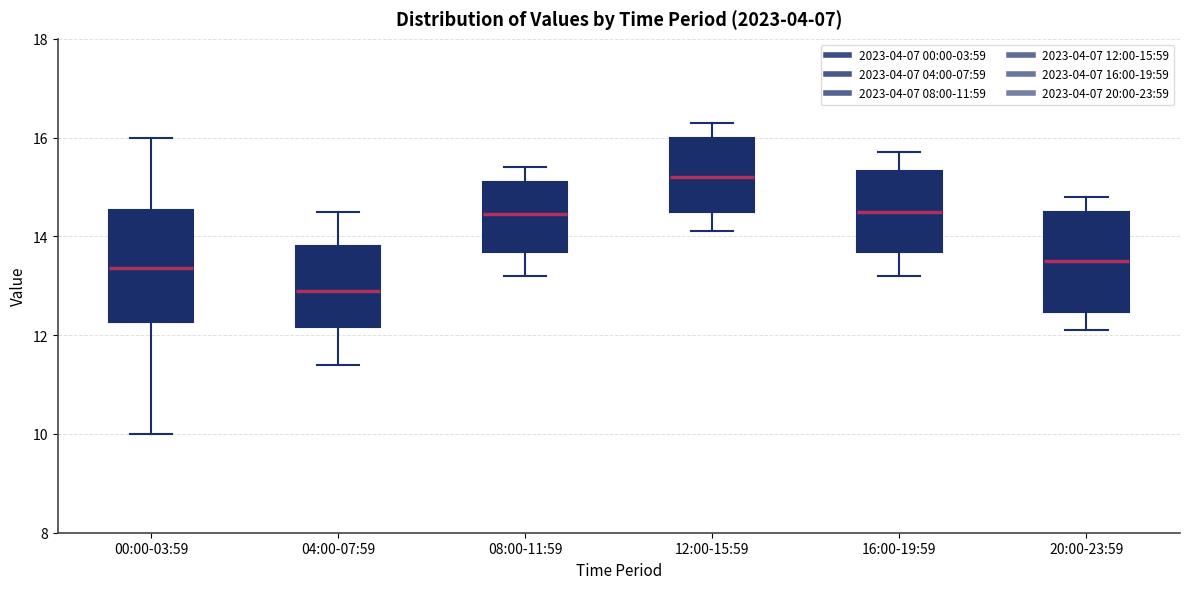

Which box has the lowest median line?

04:00-07:59